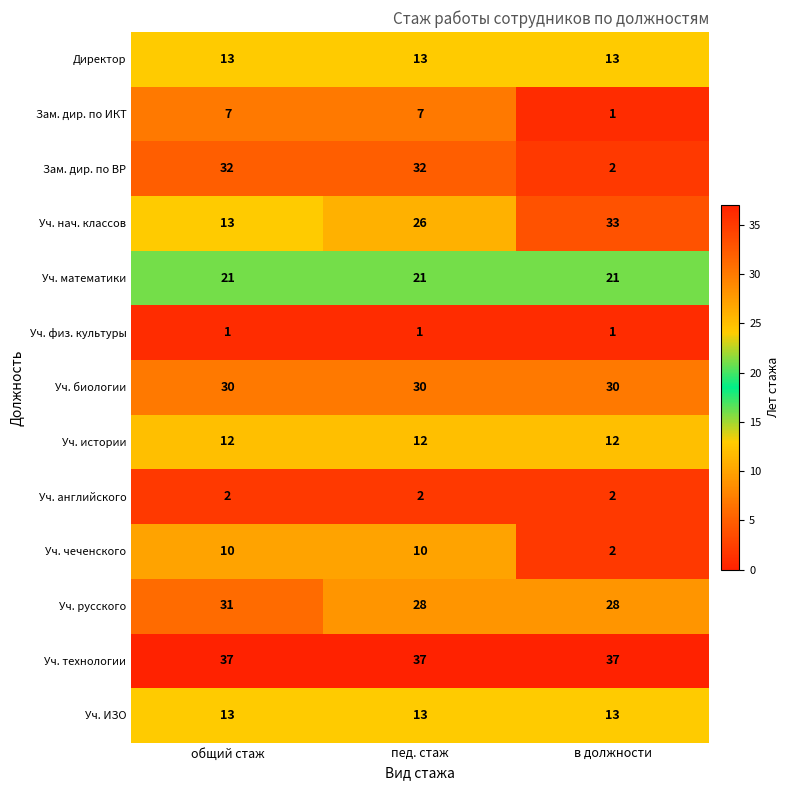

What is the difference between the highest and lowest values at общий стаж?

36